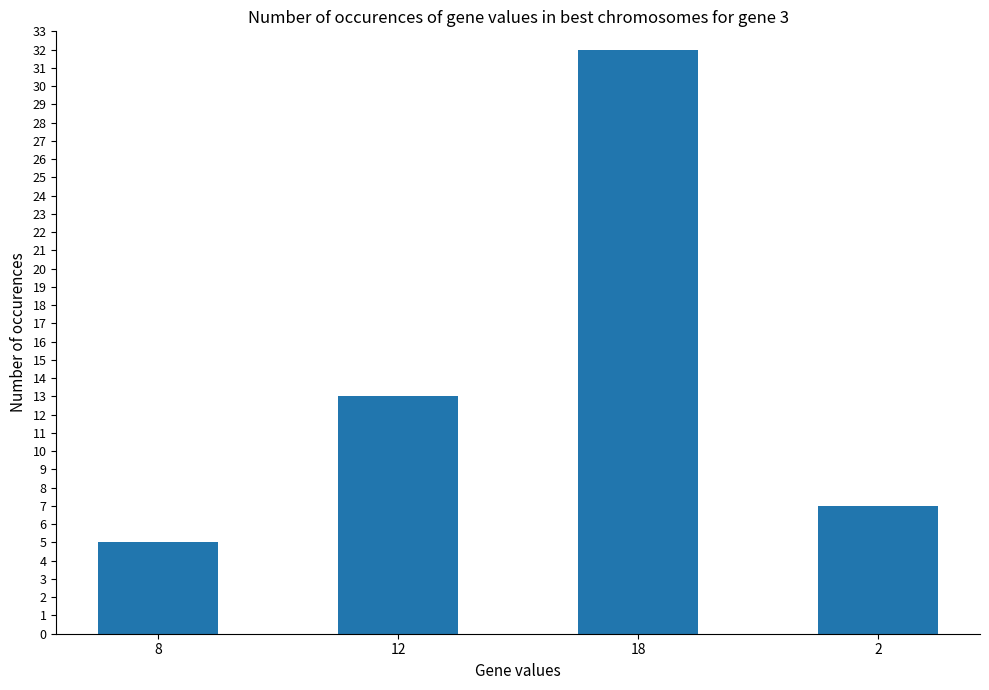

What is the sum of all values?

57